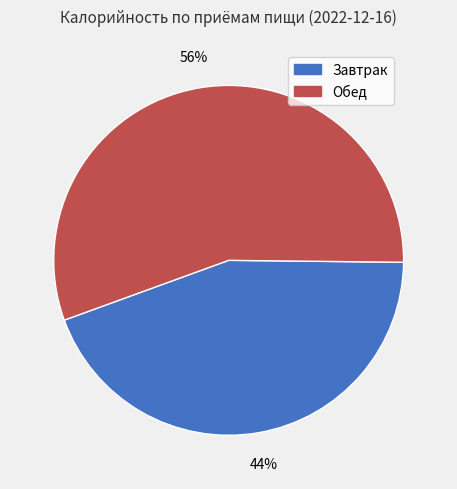

Rank the categories by value from highest to lowest.

Обед, Завтрак